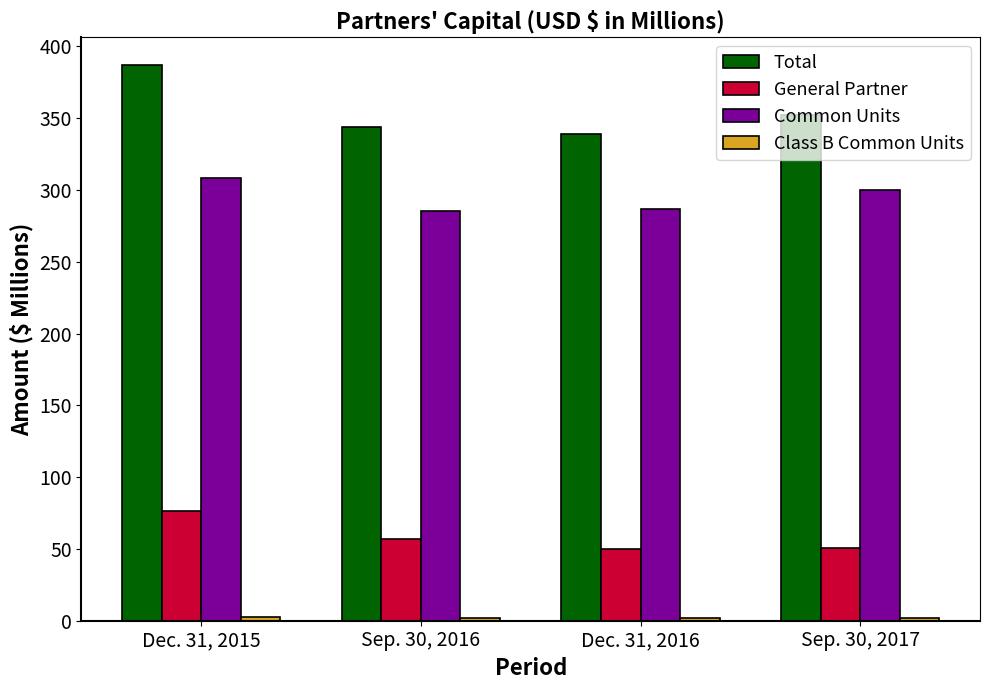

What is the minimum value for General Partner?

50.3